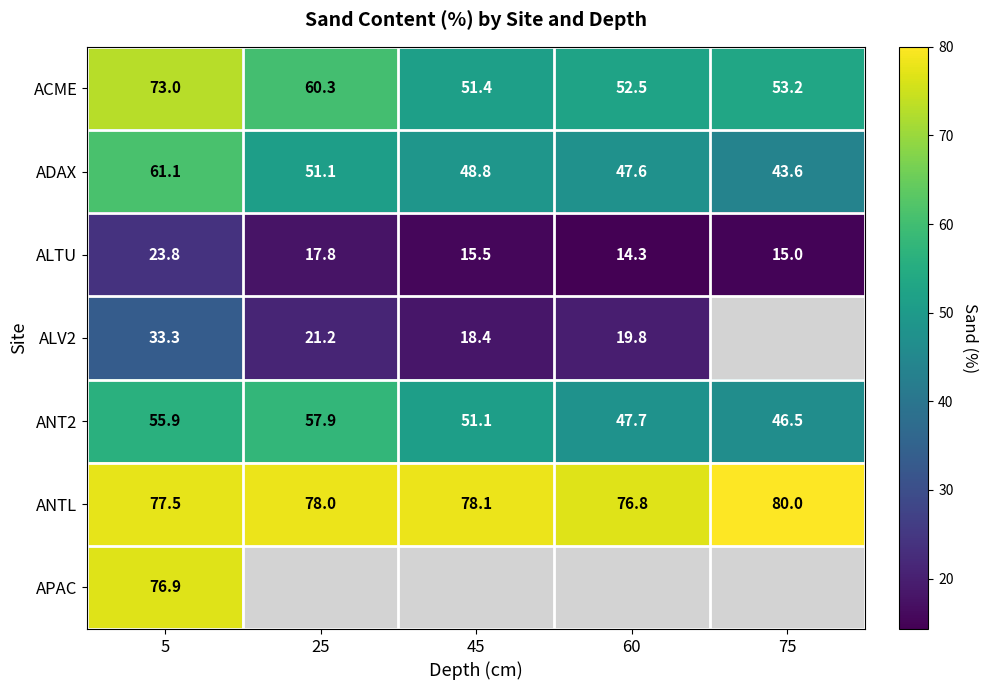

Is the value of ANT2 at 45 greater than the value of ACME at 45?

No